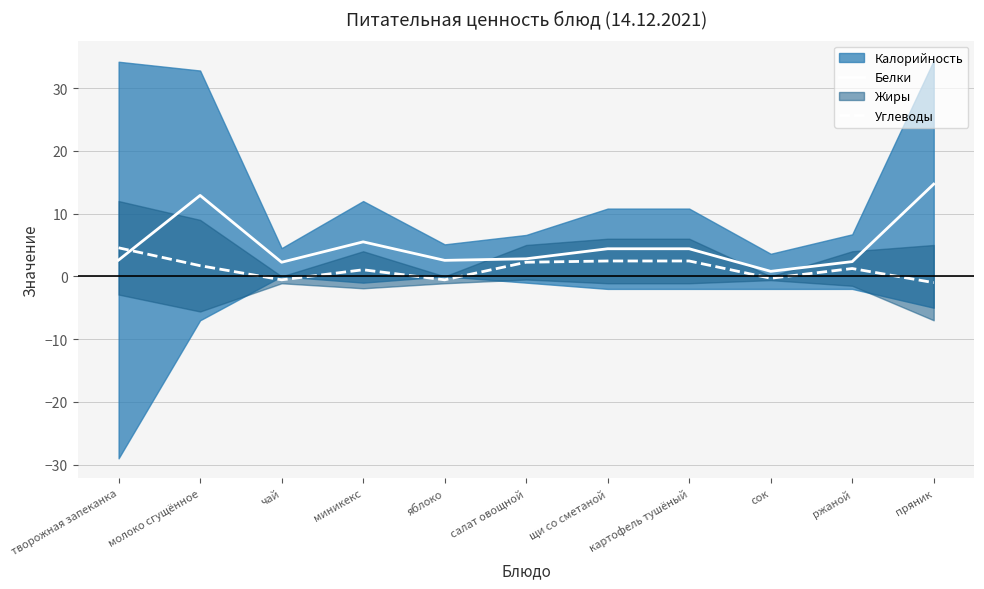

Where is Углеводы nearest to the value 1?

миникекс